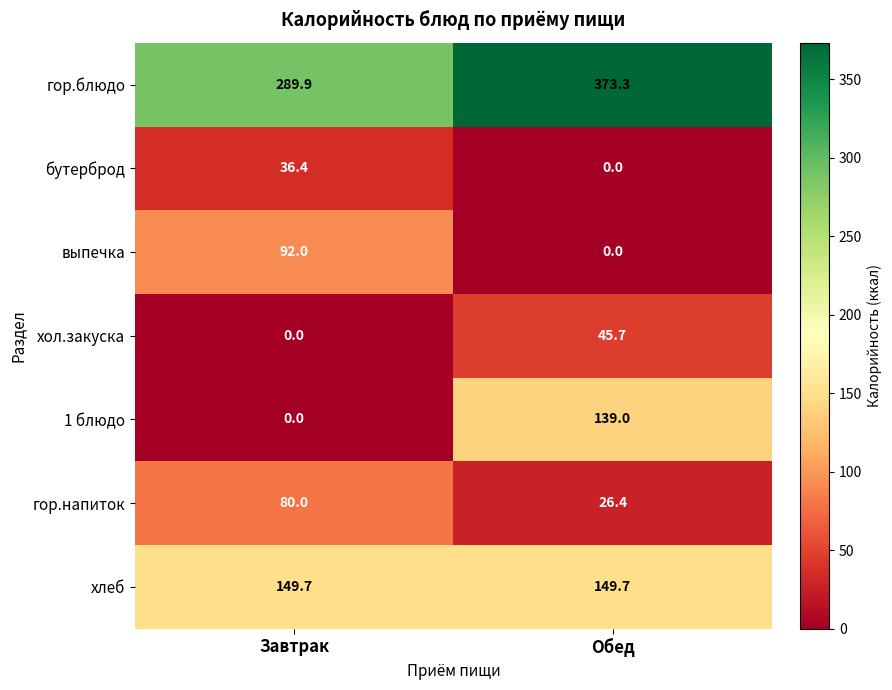

What is the average value of the хол.закуска series?

22.9